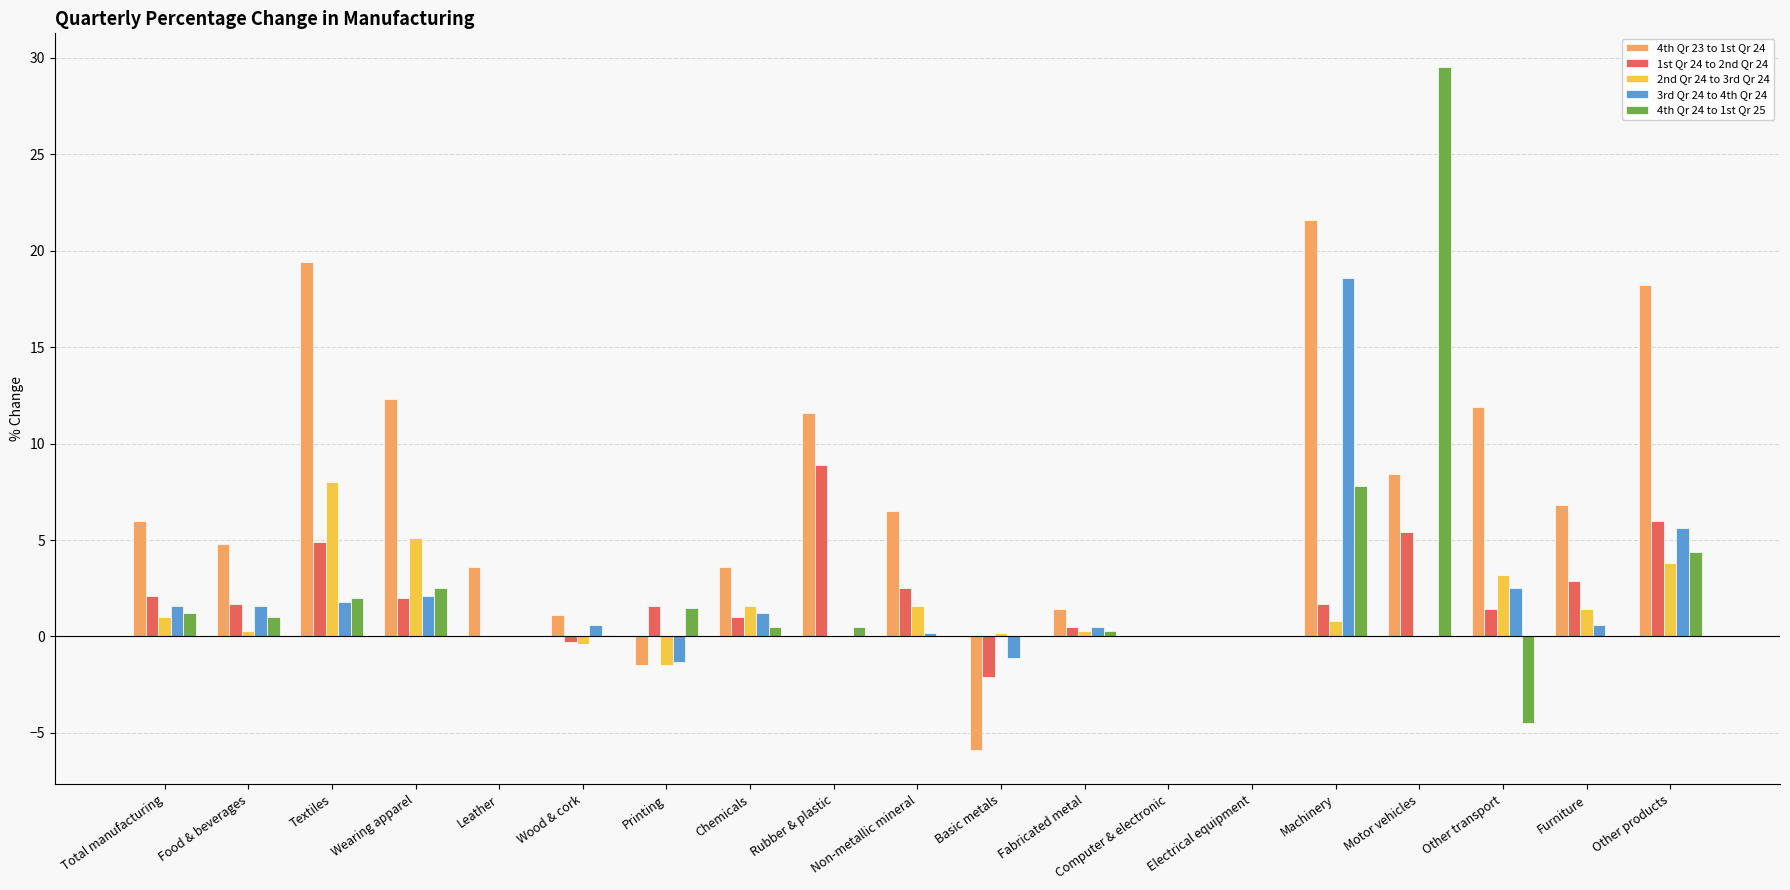

What is the sum of the 3rd Qr 24 to 4th Qr 24 values at Rubber & plastic and Other products?

5.6